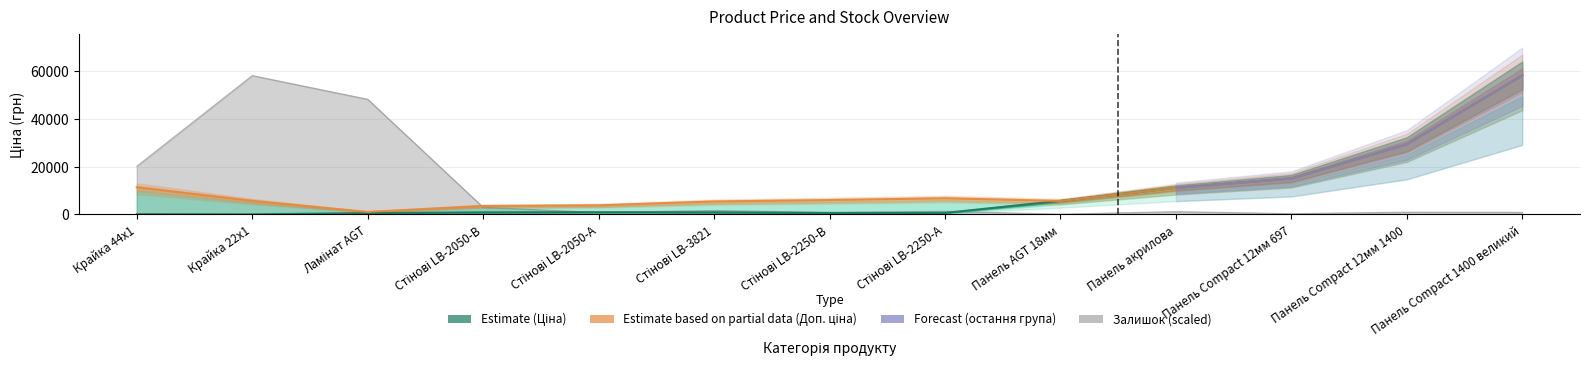

In Ціна, how many points are lower than both neighbors (excluding endpoints)?

2